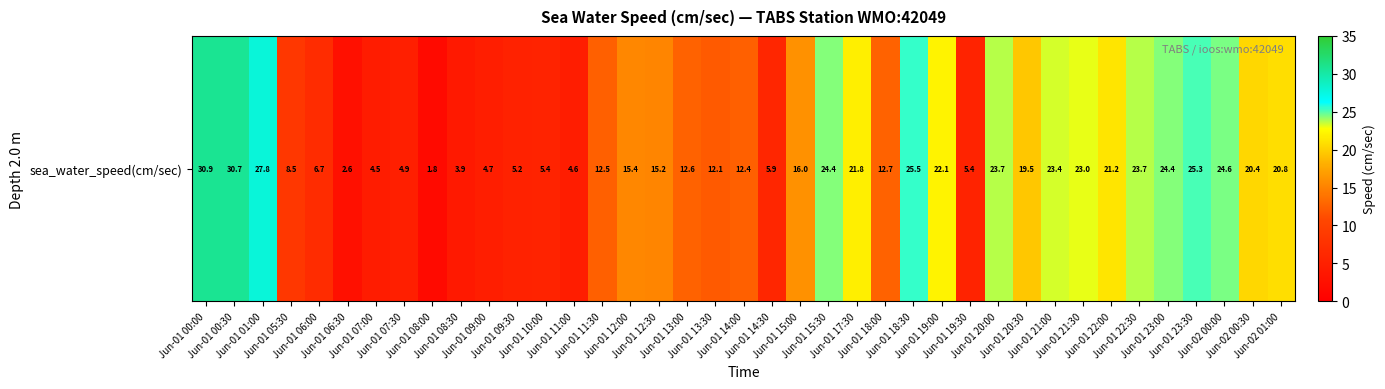

True or false: the data shows 3.1 at Jun-01 08:00.

False